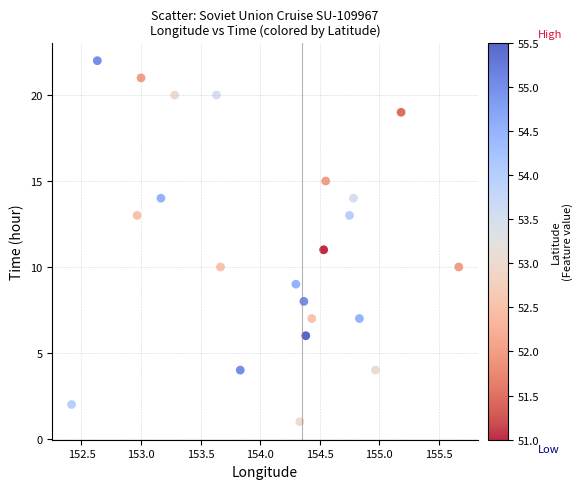

What is the range of Y values (max minus min)?

21